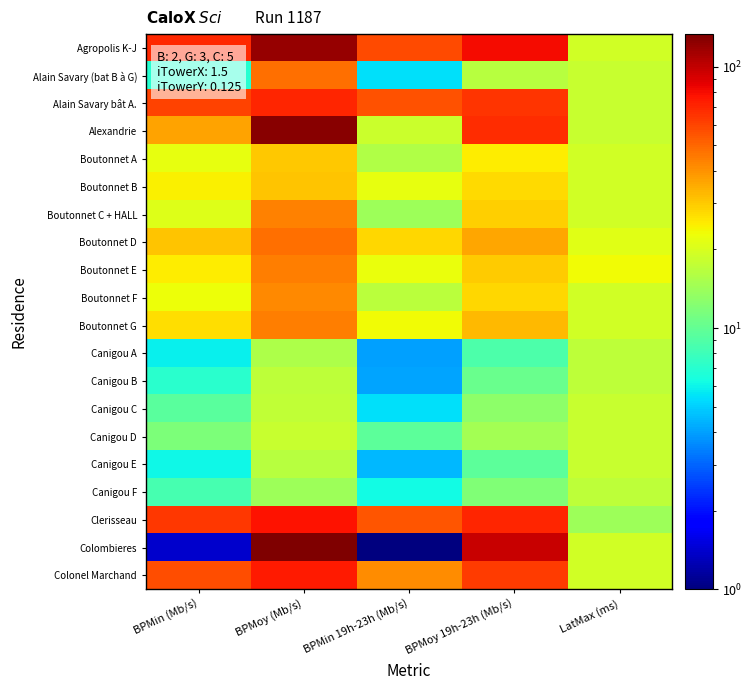

What is the spread (max minus min) of values at LatMax (ms)?

9.0